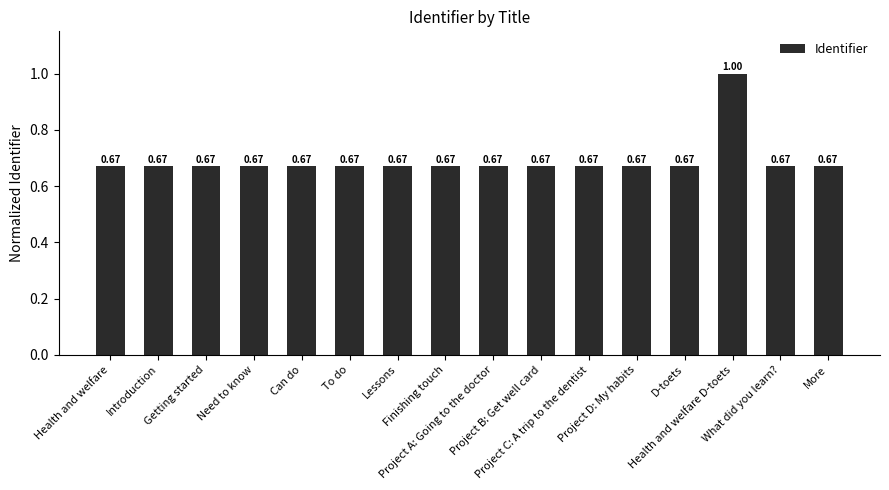

What is the label of the 11th bar from the left?

Project C: A trip to the dentist